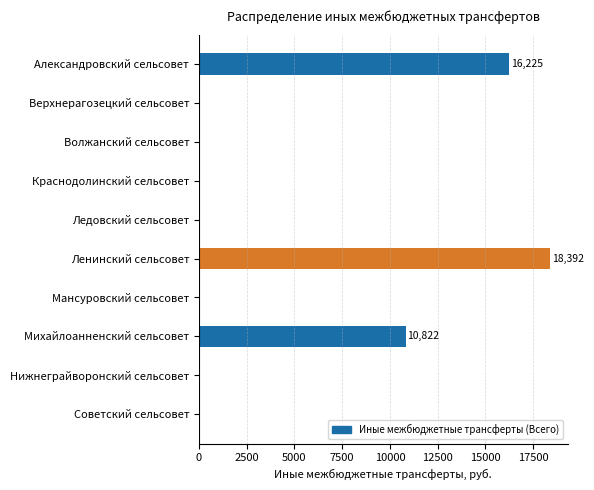

True or false: the data shows -11973 at Краснодолинский сельсовет.

False